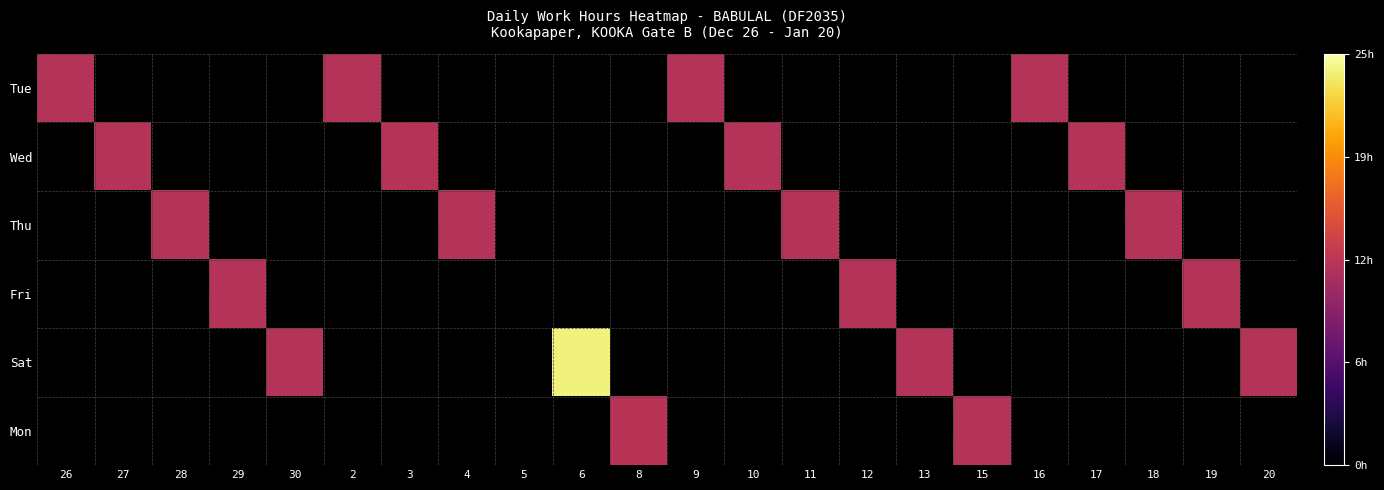

How many series are shown in this chart?

6